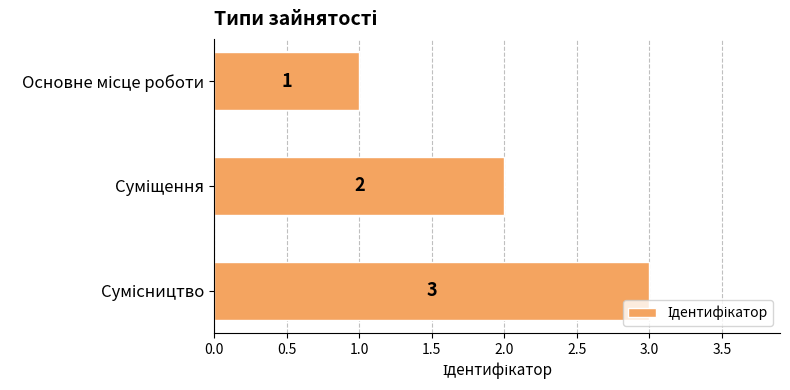

How many values are between 1 and 3?

3